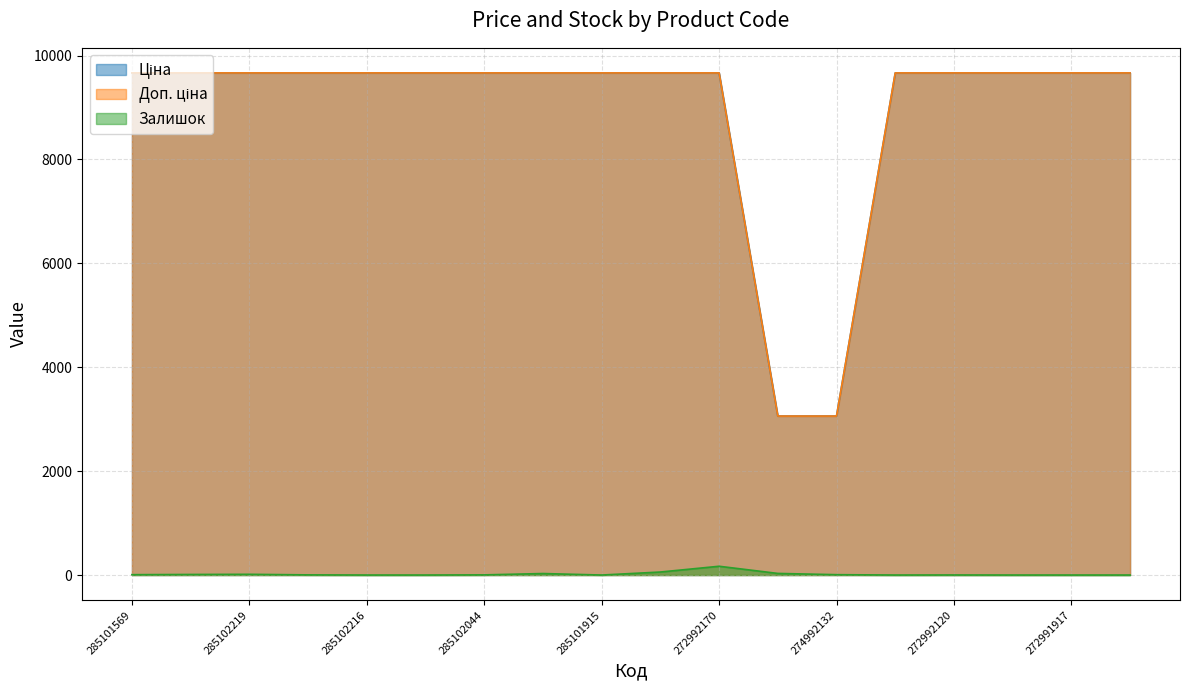

Which category has the highest value across all series?

285101569